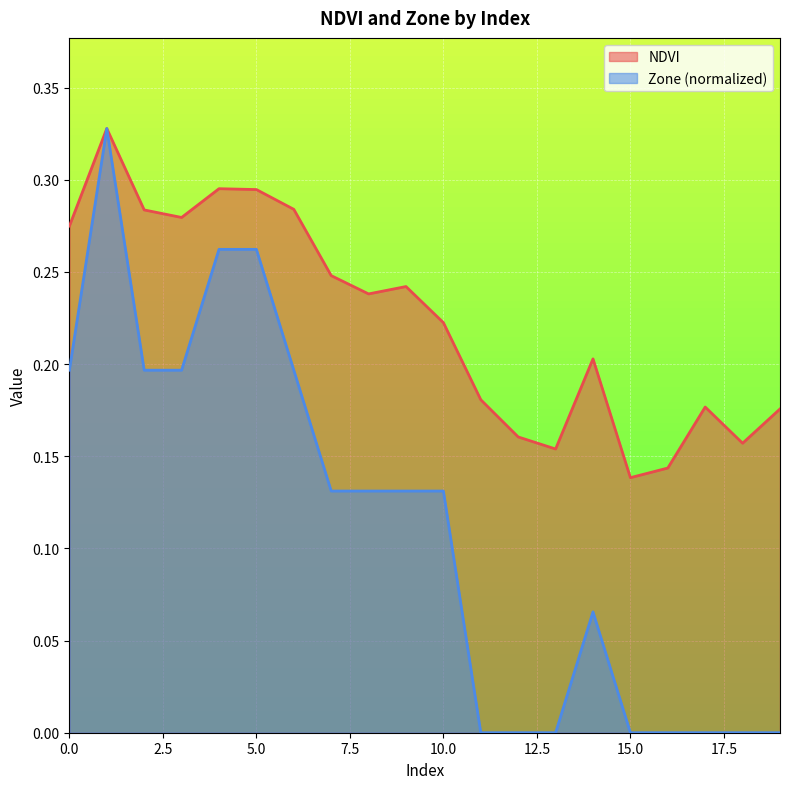

Does the chart display data point markers on the line(s)?

No